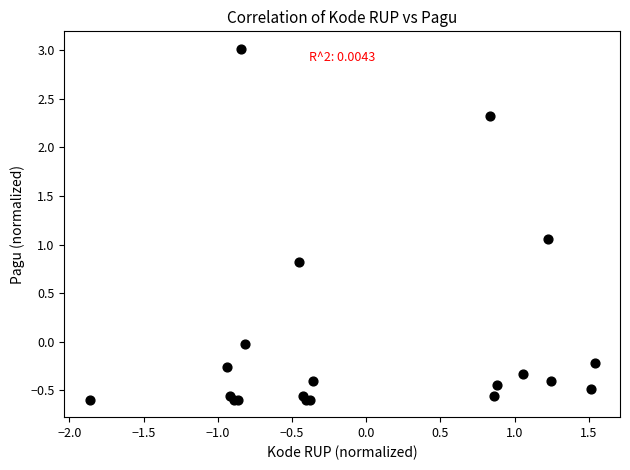

What Y value in the scatter plot is closest to 1?

1.1